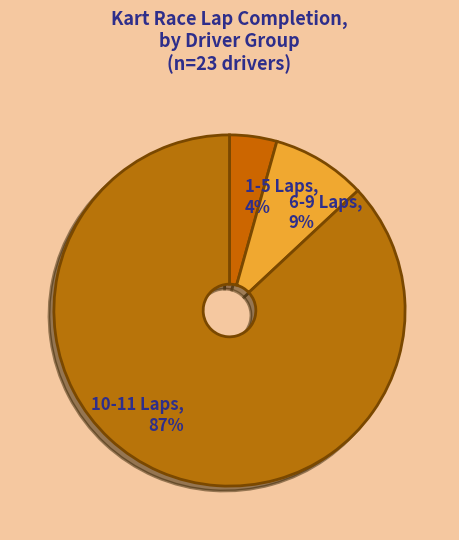

How many segments does this pie chart have?

3